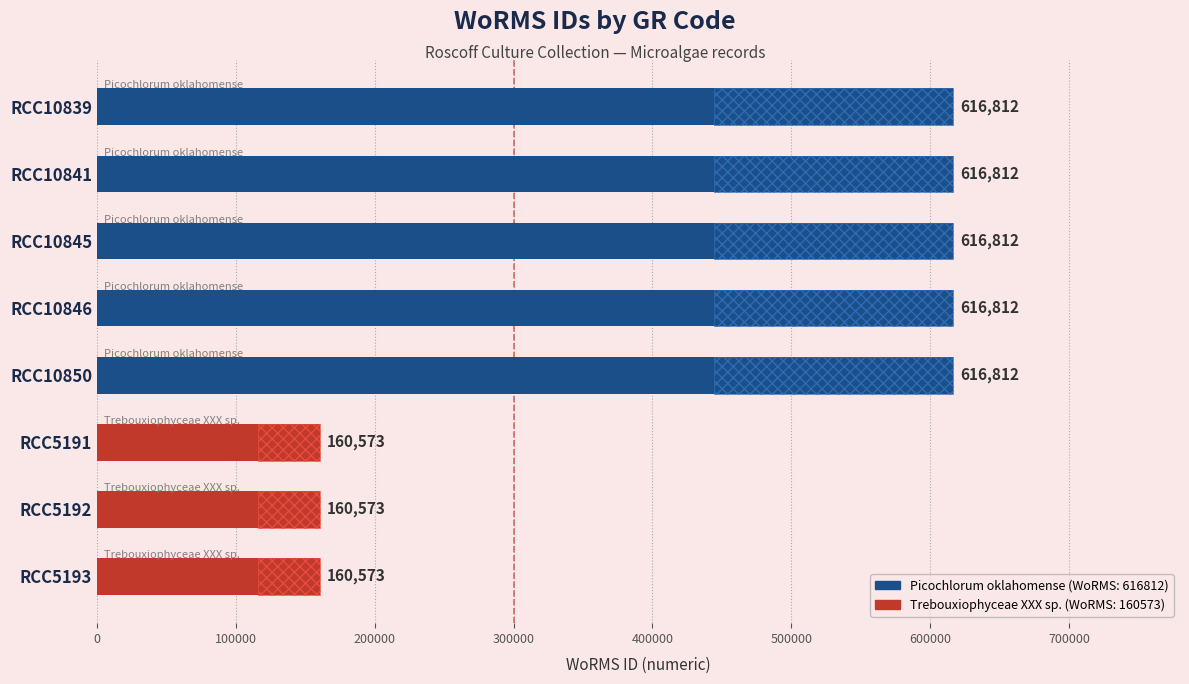

Read the value at RCC5192, to the nearest 100.

160600